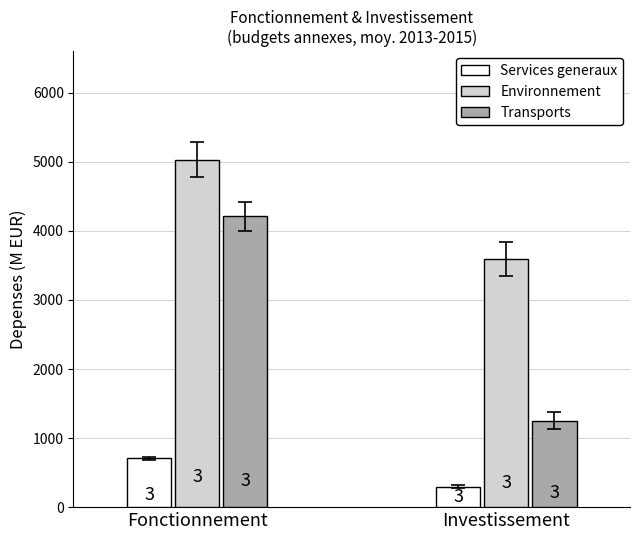

What is the value of the Services generaux bar at the 2nd from the left?

297.4